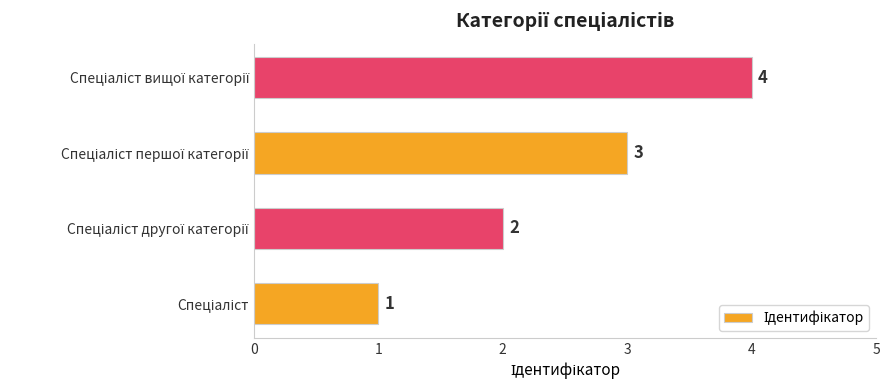

What is the difference between the maximum and minimum values?

3